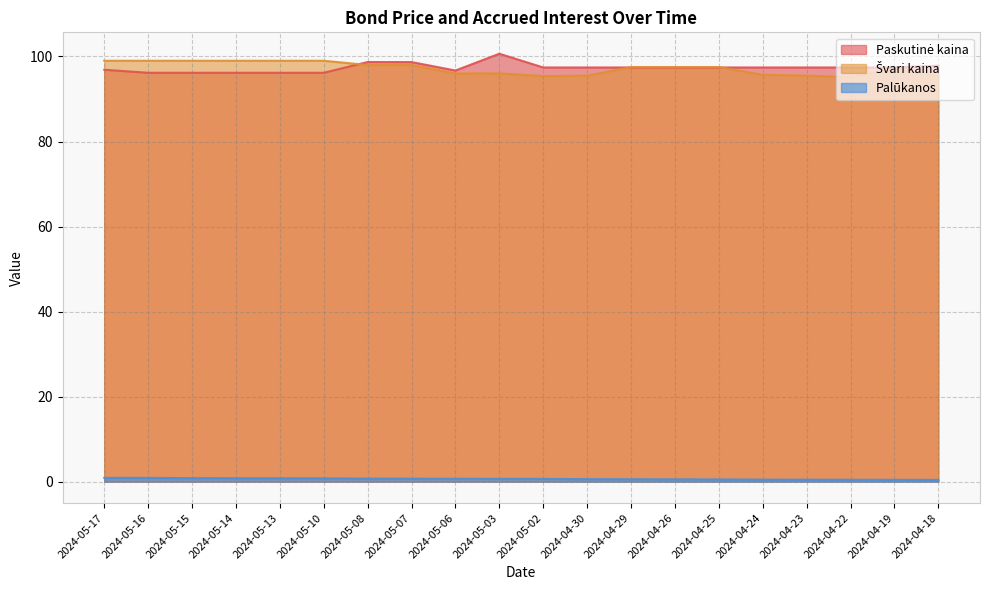

At which category is the sum across all series the highest?

2024-05-08